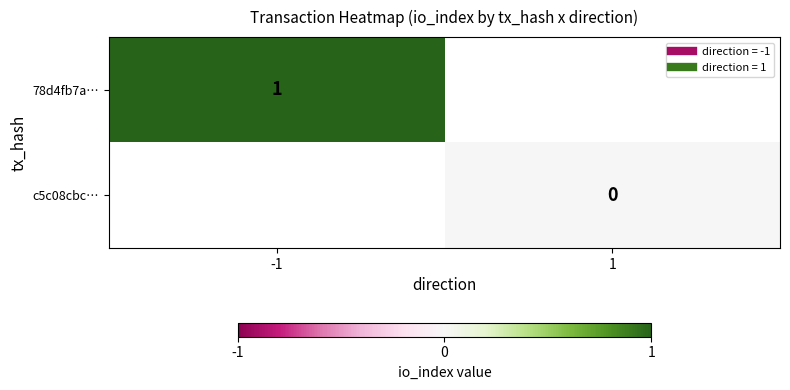

How many series are shown in this chart?

2